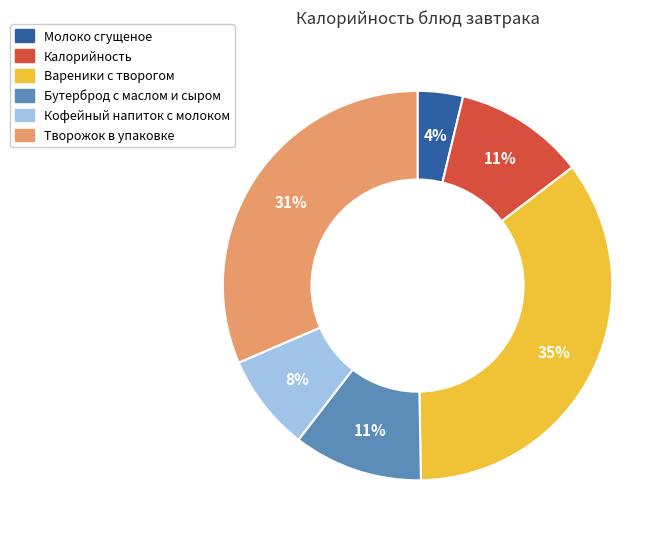

To the nearest percent, what is the average slice percentage?

17%